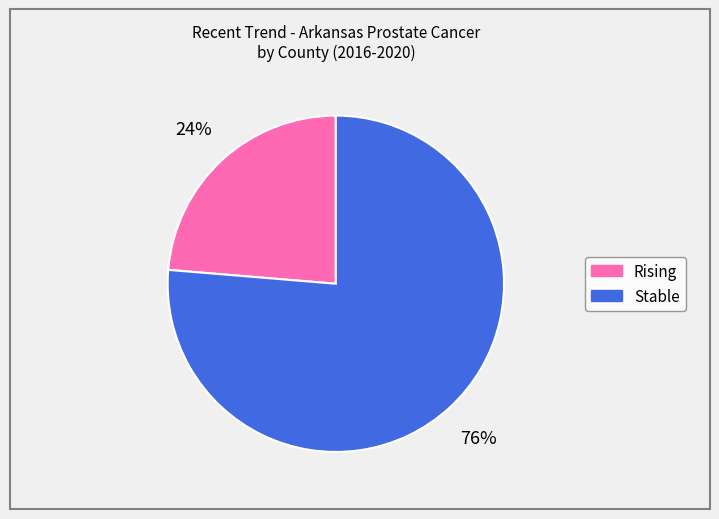

To the nearest percent, what is the average slice percentage?

50%